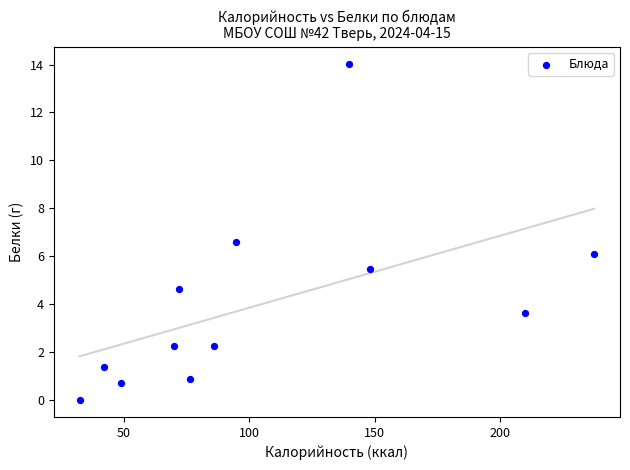

What is the range of Y values (max minus min)?

14.0